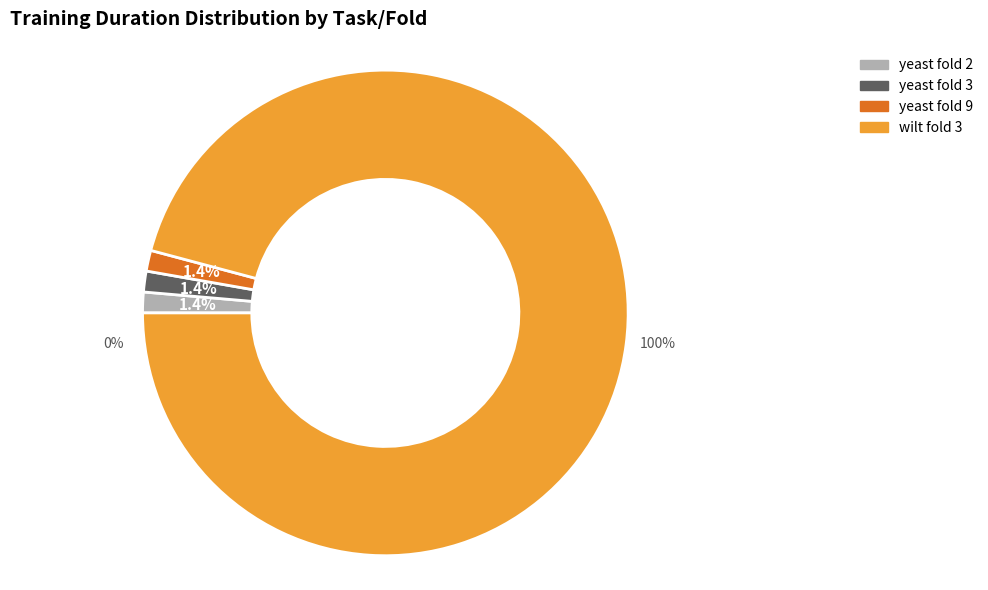

Is there any slice that represents more than half of the pie?

Yes